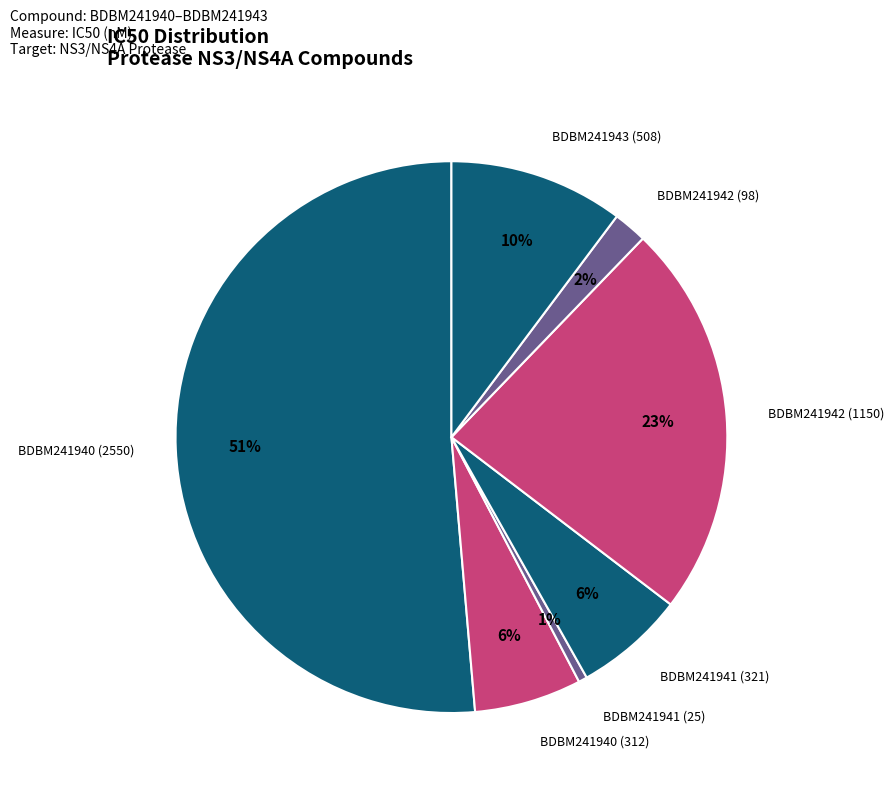

How many segments does this pie chart have?

7